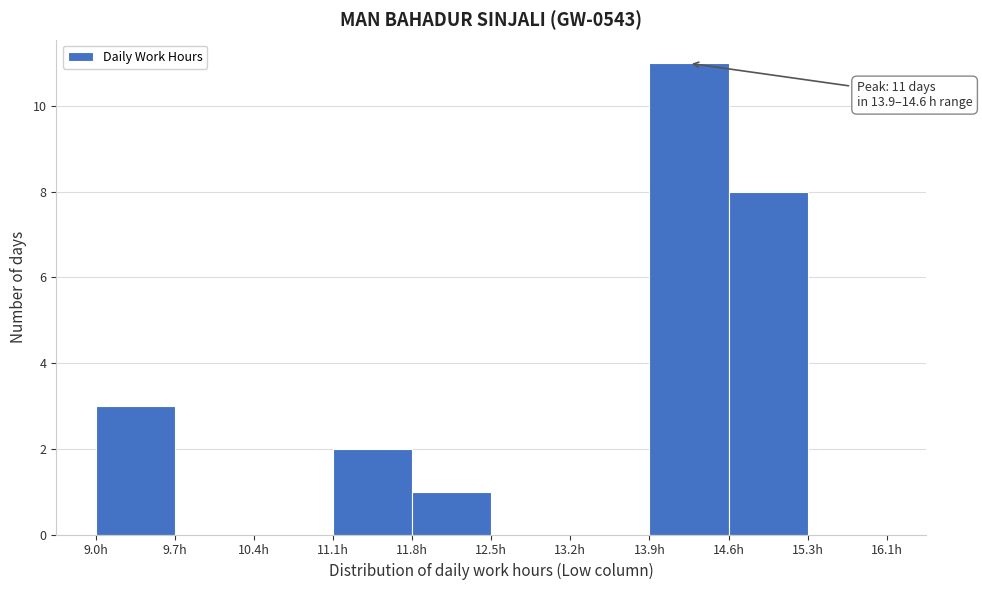

Which range on the x-axis has the tallest bar?

13.9 to 14.6